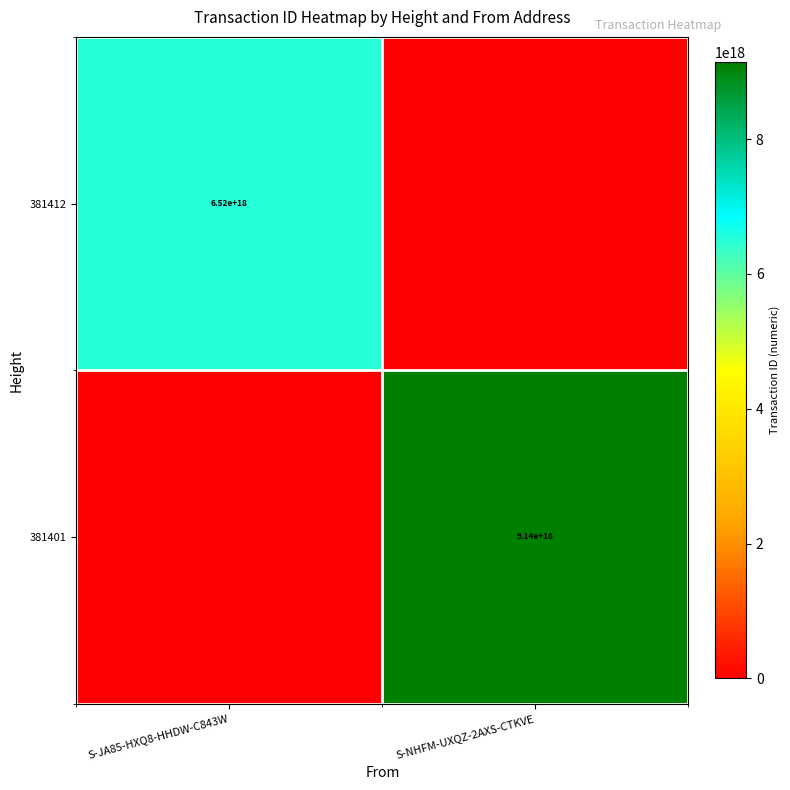

Rank the series by their maximum value, from lowest to highest.

381412, 381401